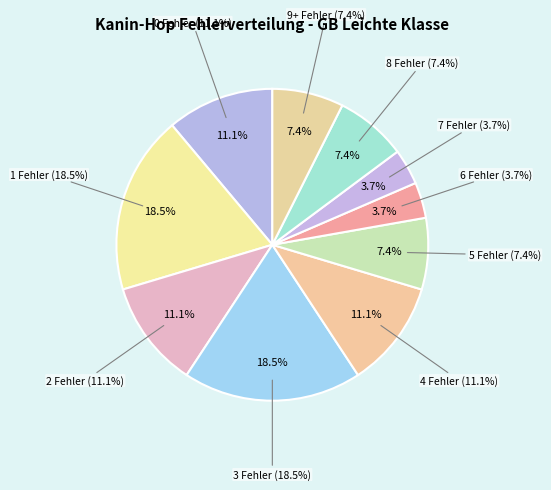

What portion of the pie excludes 9+ Fehler?

92.6%